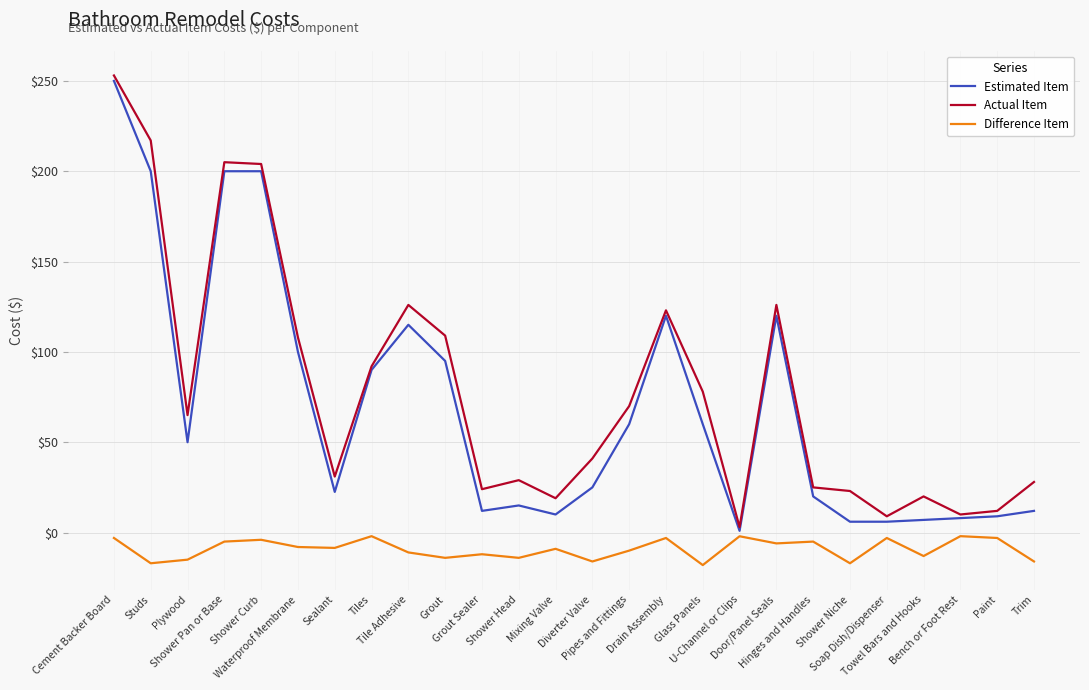

True or false: Actual Item has a value of 253.0 at Cement Backer Board.

True